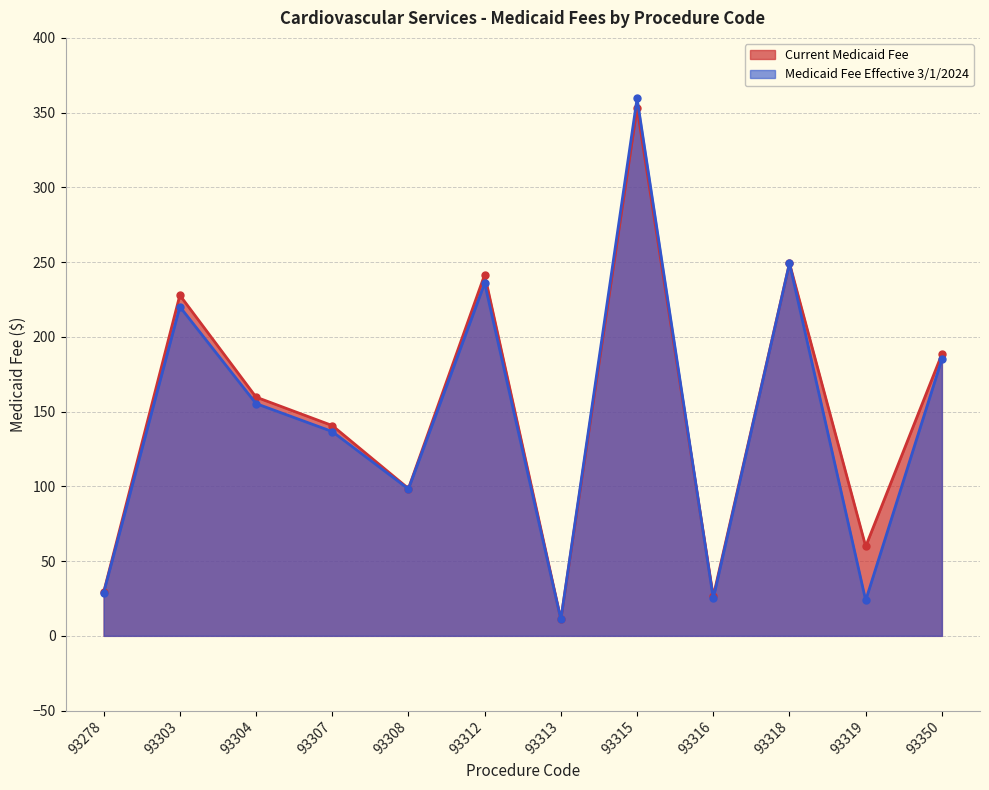

Is the value of Current Medicaid Fee at 93307 greater than the value of Medicaid Fee Effective 3/1/2024 at 93308?

Yes